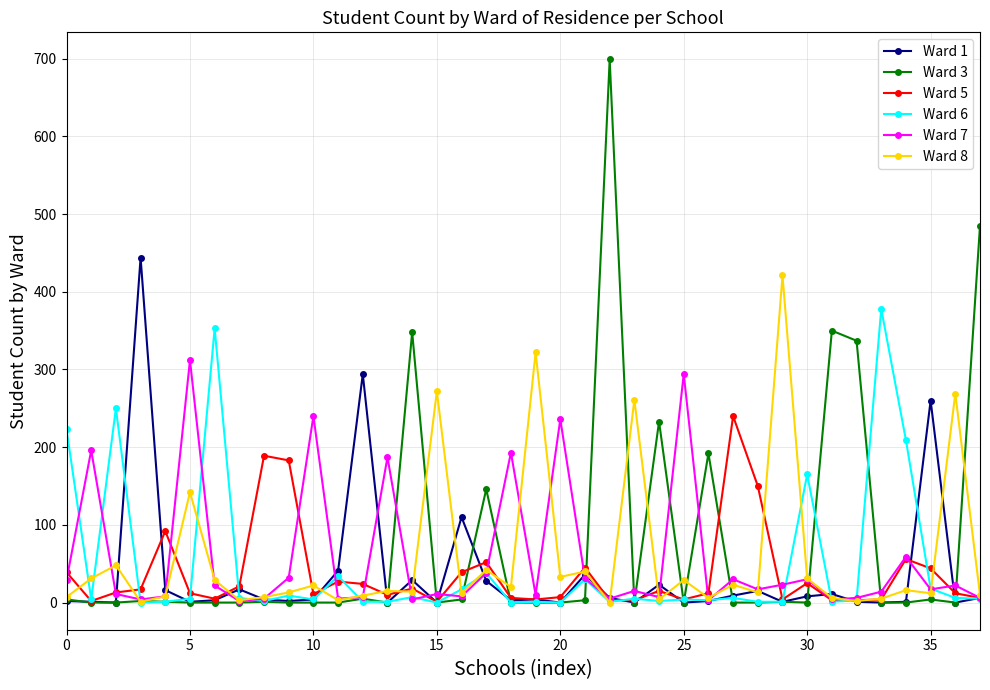

Which series has the largest range (max minus min)?

Ward 3